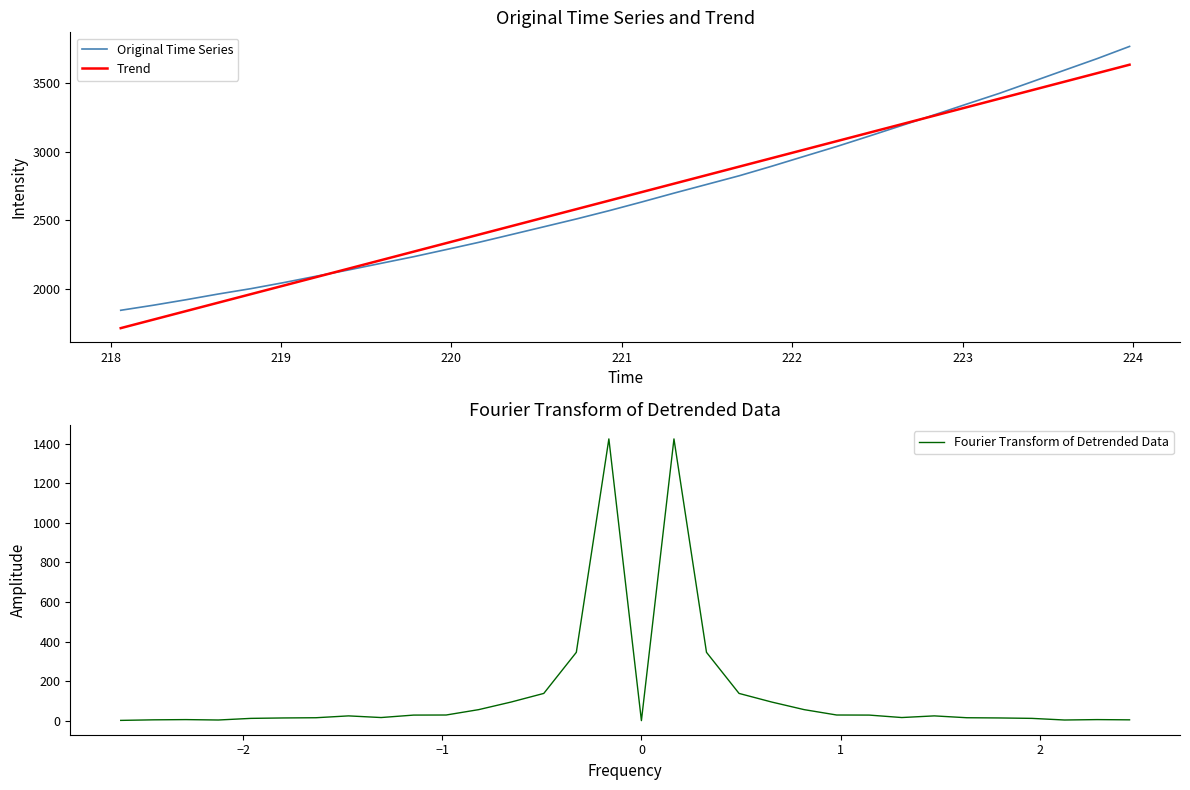

What are all the series names shown in the legend?

Original Time Series, Trend, Fourier Transform of Detrended Data